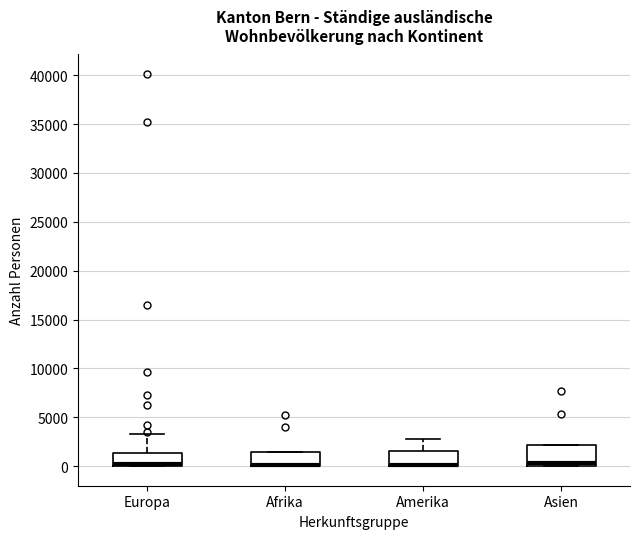

Reading left to right, read every box against the y-axis: the position of its median line, the range the box covers, and the ends of its whiskers. The values are not printed on the chart, so give them approximately, as read against the axis.

Europa: median 0 (drawn on the box's lower edge), box 0 to 1500, whiskers 0 to 3500
Afrika: median 0 (drawn on the box's lower edge), box 0 to 1500, whiskers 0 to 1500
Amerika: median 0 (drawn on the box's lower edge), box 0 to 1500, whiskers 0 to 3000
Asien: median 500, box 0 to 2000, whiskers 0 to 2000